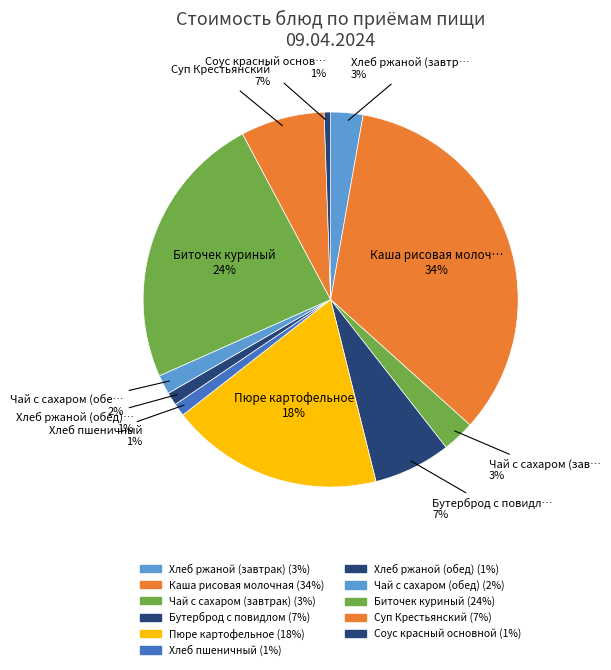

What percentage is the Пюре картофельное slice, to the nearest percent?

18%